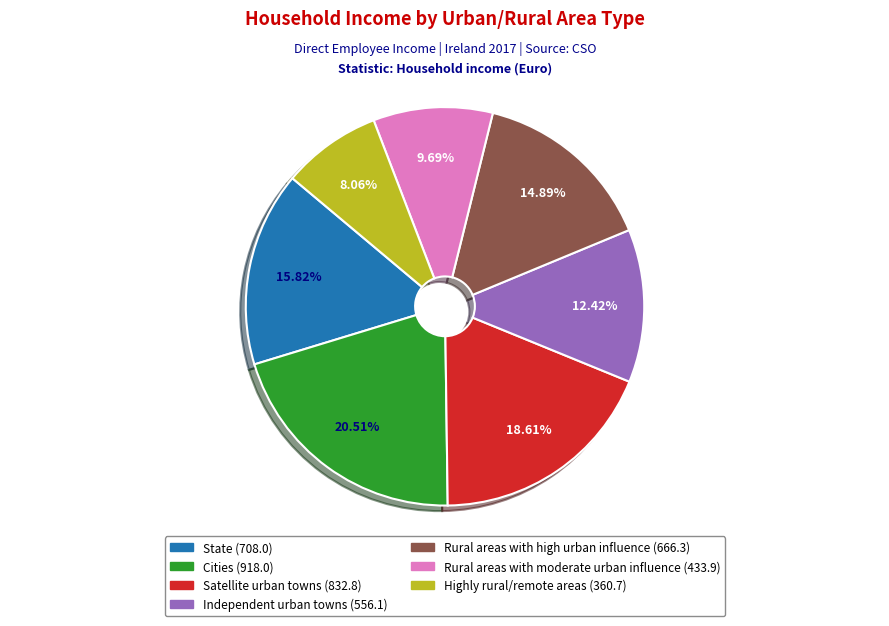

Approximately how many times larger is the value at State compared to Rural areas with moderate urban influence?

1.6